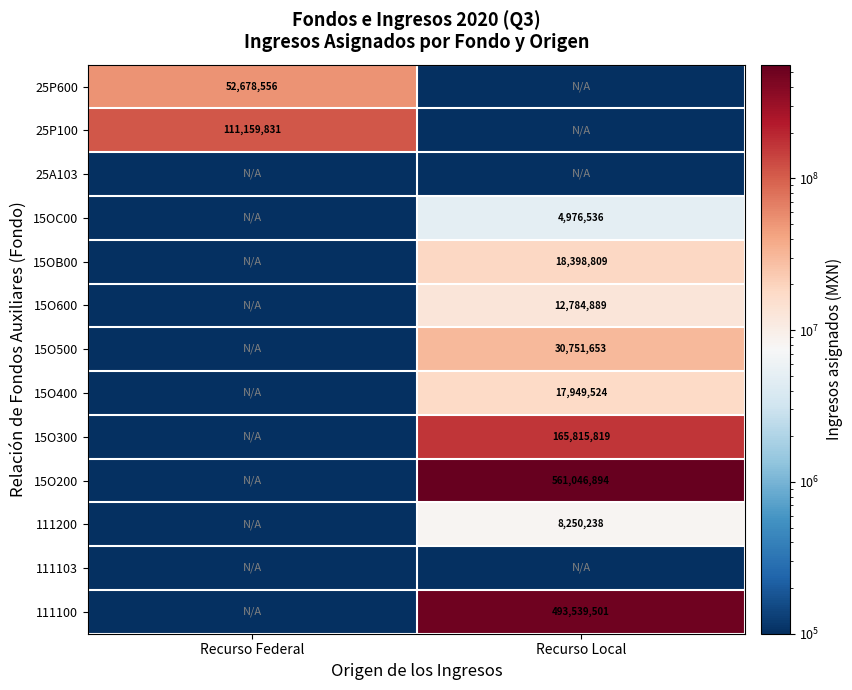

How many categories are shown in the chart?

2